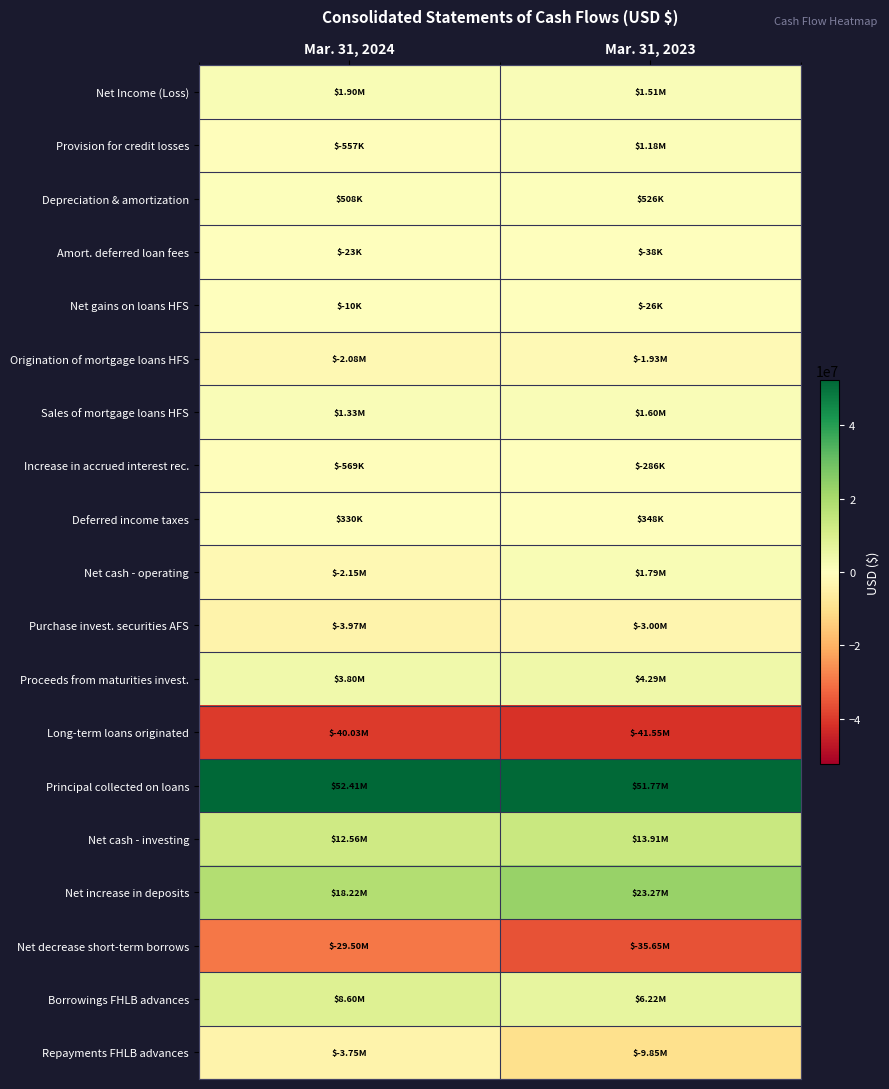

What is the spread (max minus min) of values at Mar. 31, 2023?

93318000